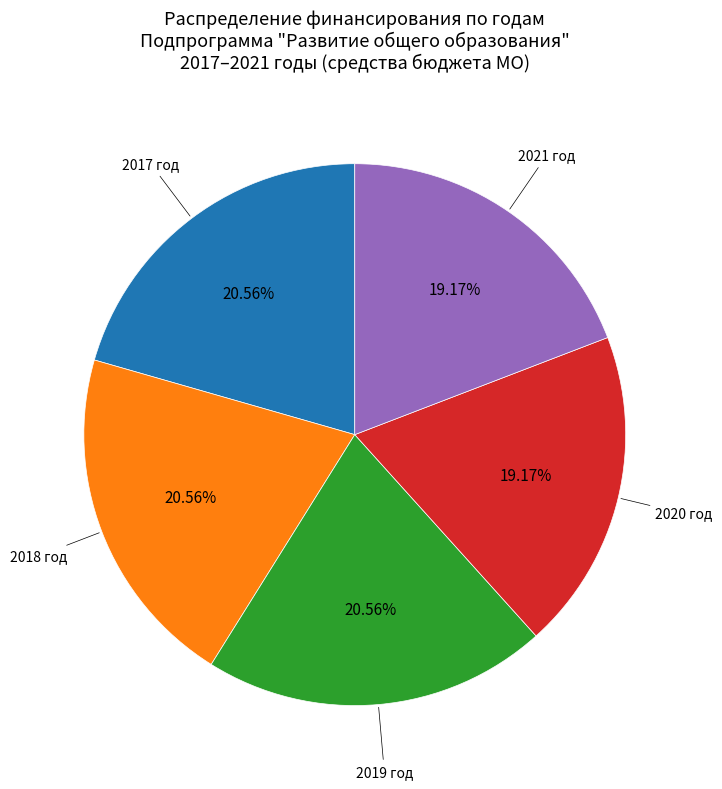

How many slices are in this pie chart?

5